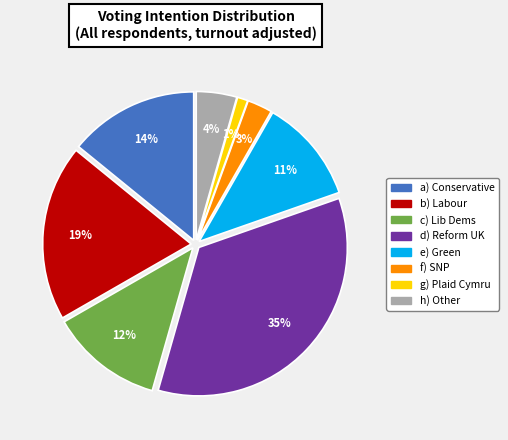

How many segments does this pie chart have?

8